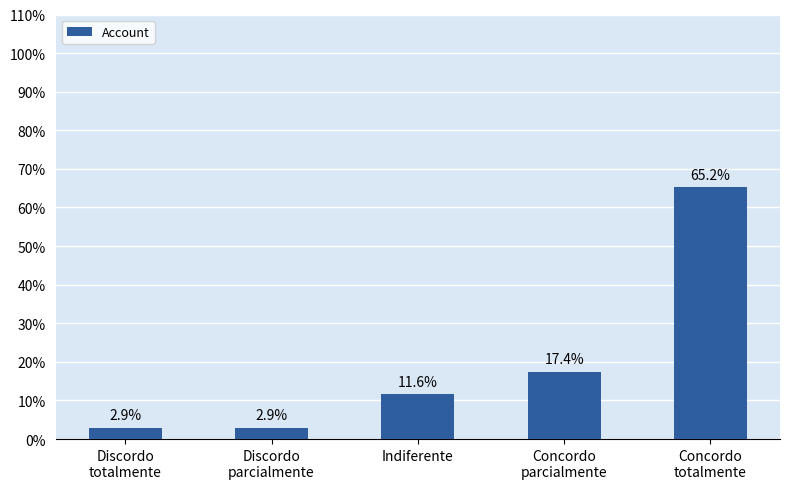

Where does the data first go above 11?

Indiferente